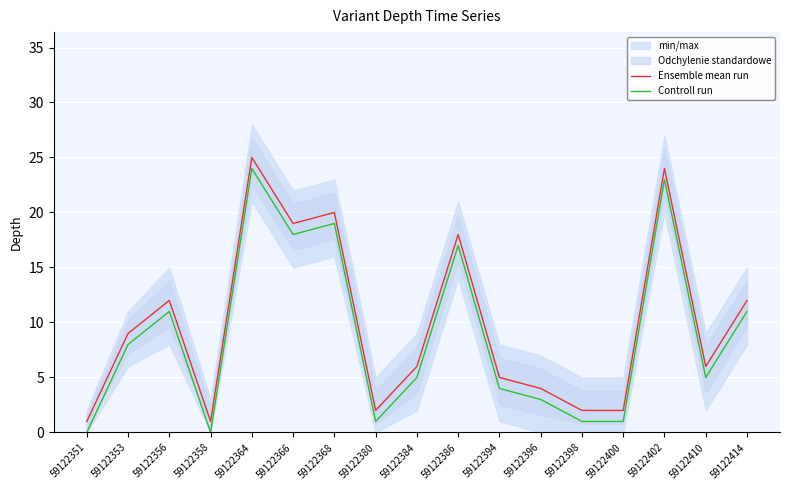

Between 59122356 and 59122351, which is larger?

59122356